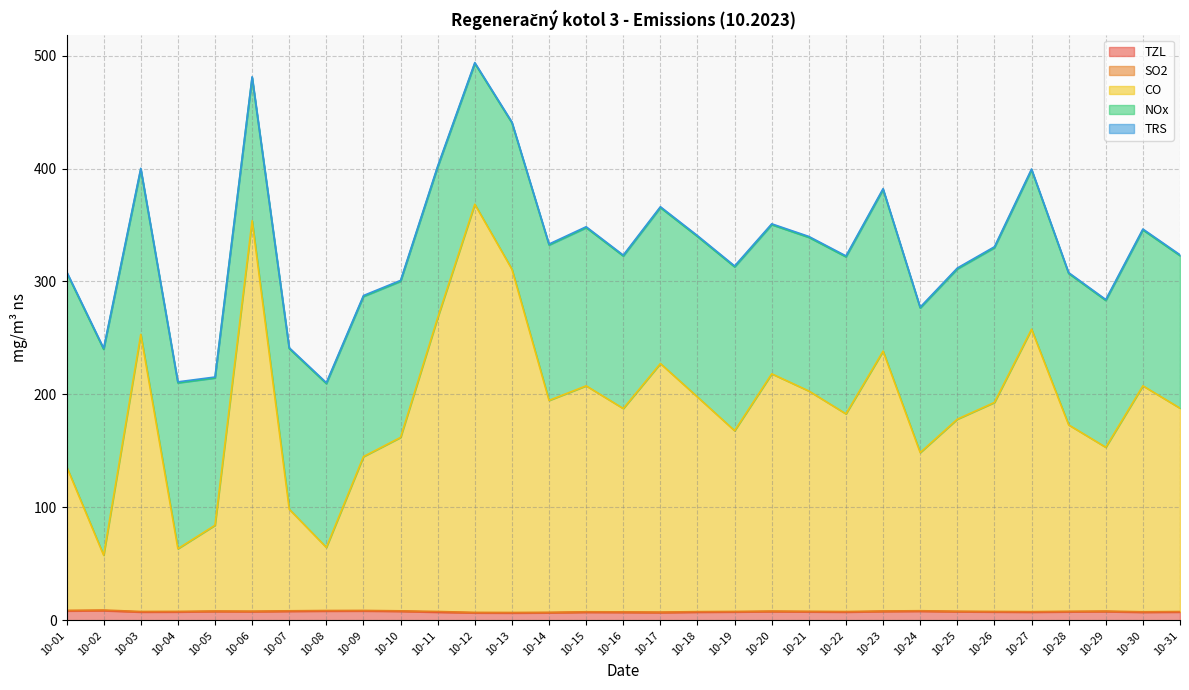

What is the sum of all SO2 values?

14.3